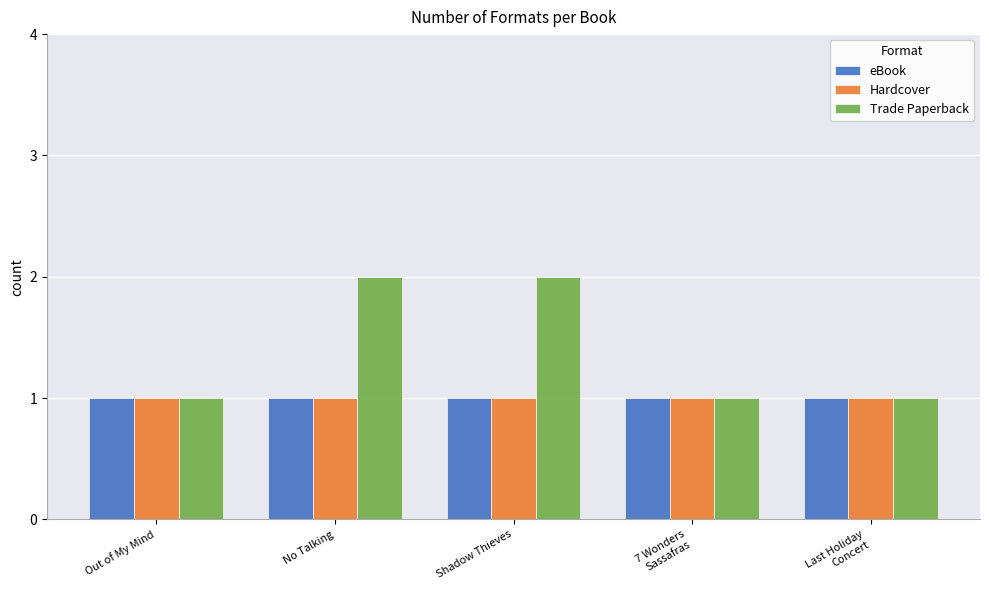

What is the average value of the Trade Paperback series?

1